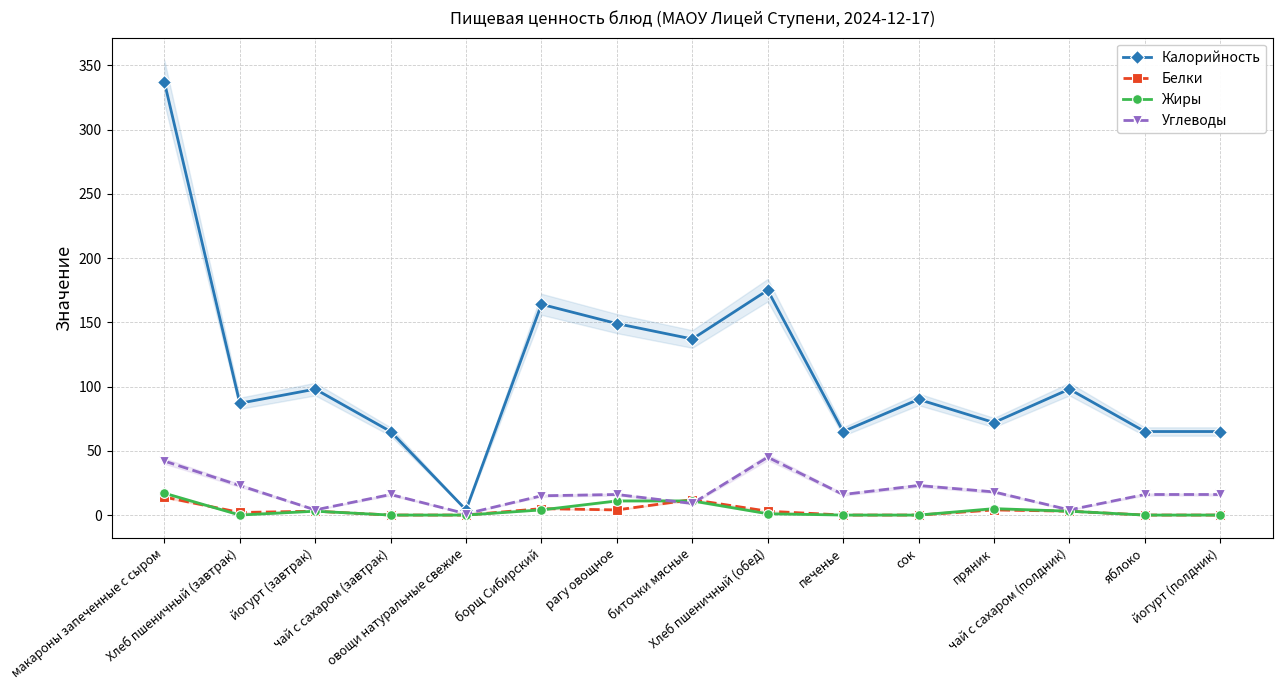

What is the average value of the Калорийность series?

111